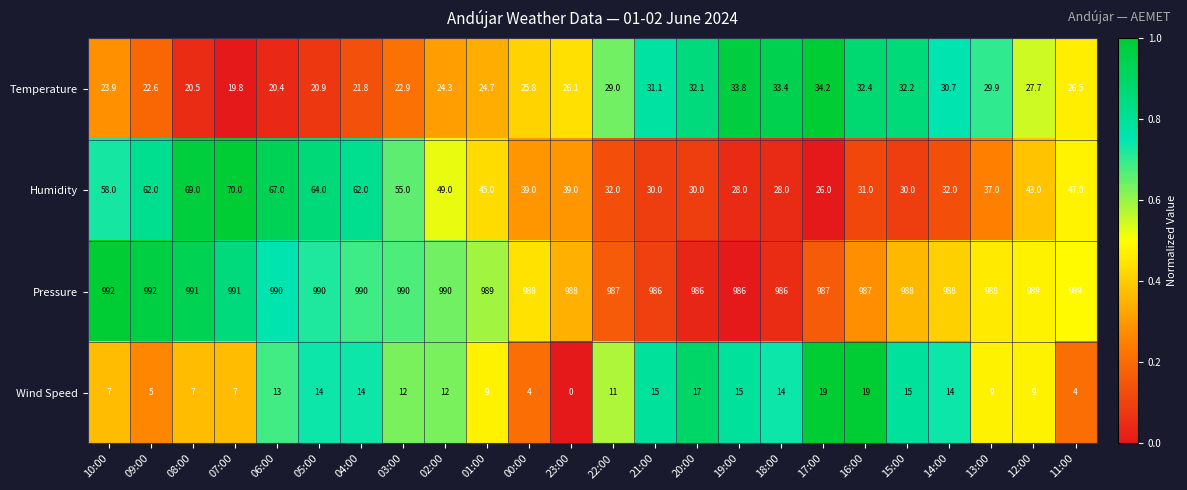

Rank the series at 22:00 from highest to lowest value.

Pressure, Humidity, Temperature, Wind Speed